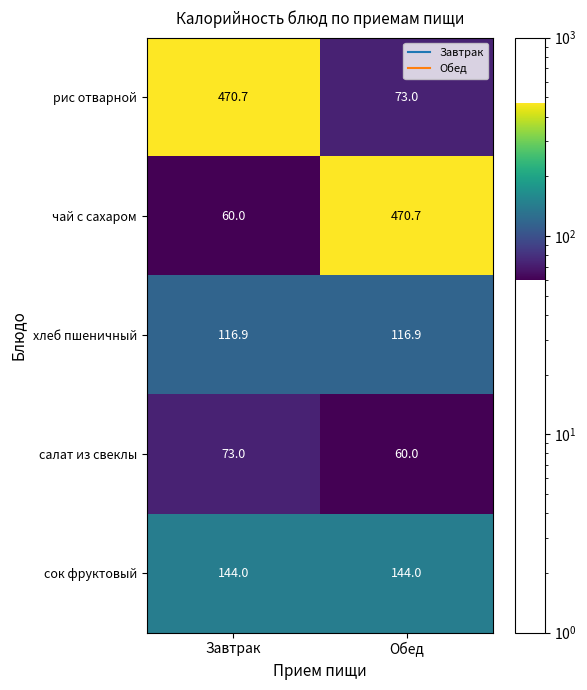

How many distinct data groups are displayed?

5